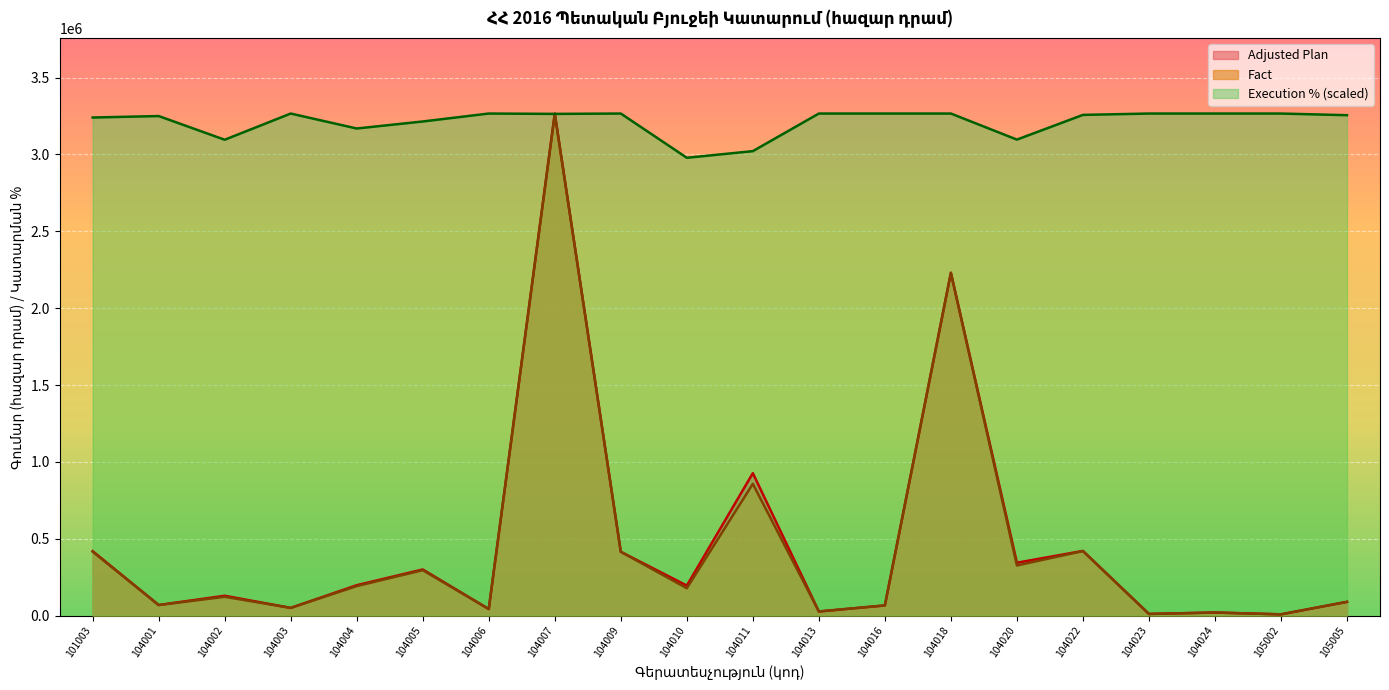

What is the sum of all Fact values?

9098819.7